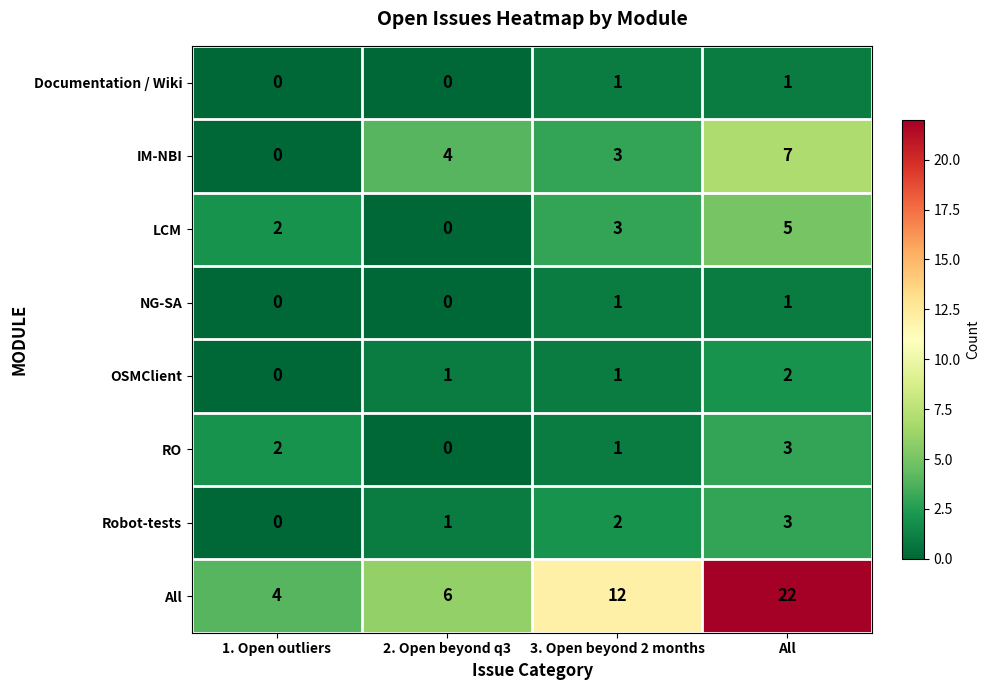

What is the difference between the maximum and second lowest values in the IM-NBI series?

4